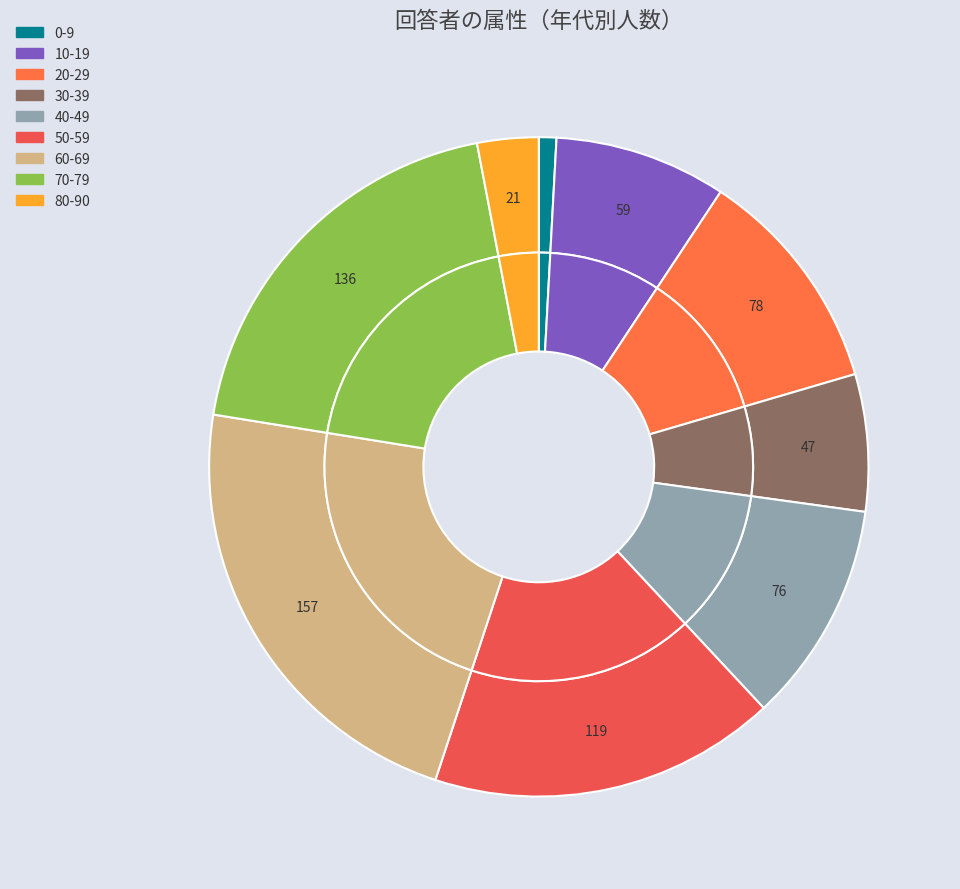

To the nearest percent, what percentage of the pie is 30-39?

7%